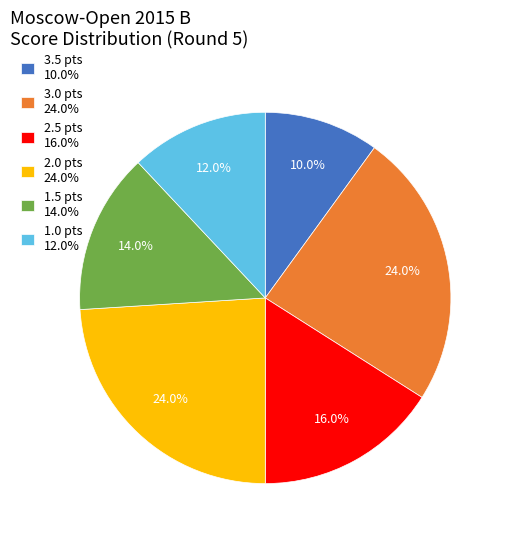

What portion of the pie excludes 3.0 pts 24.0%?

76.0%